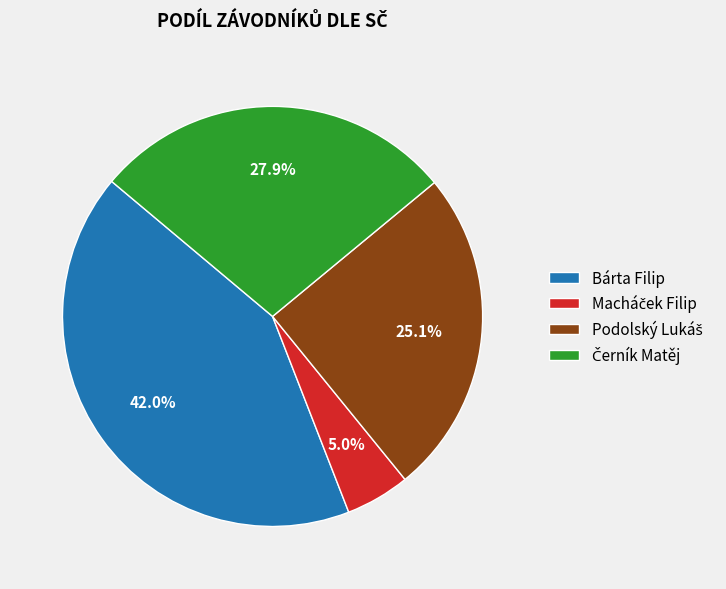

Which slice is the largest?

Bárta Filip